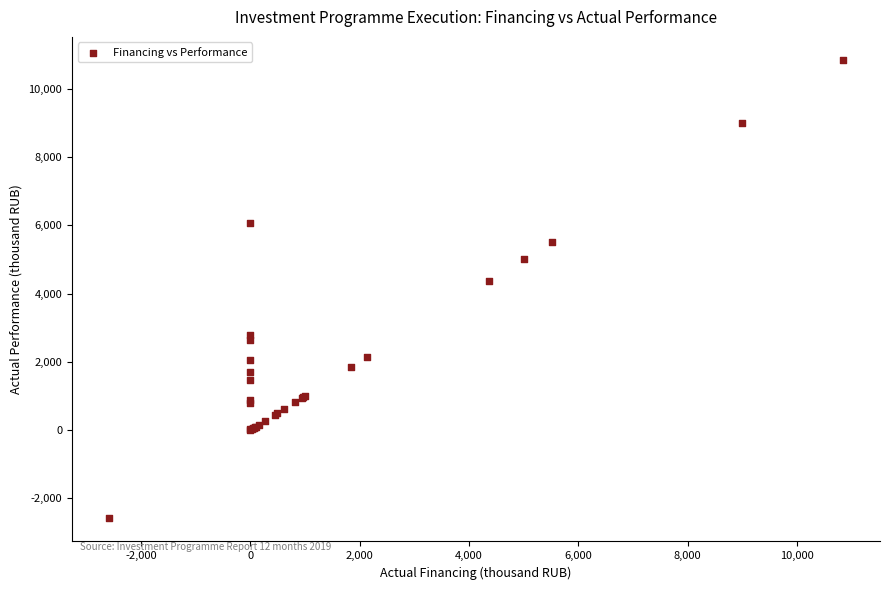

What Y value in the scatter plot is closest to 4128?

4374.4